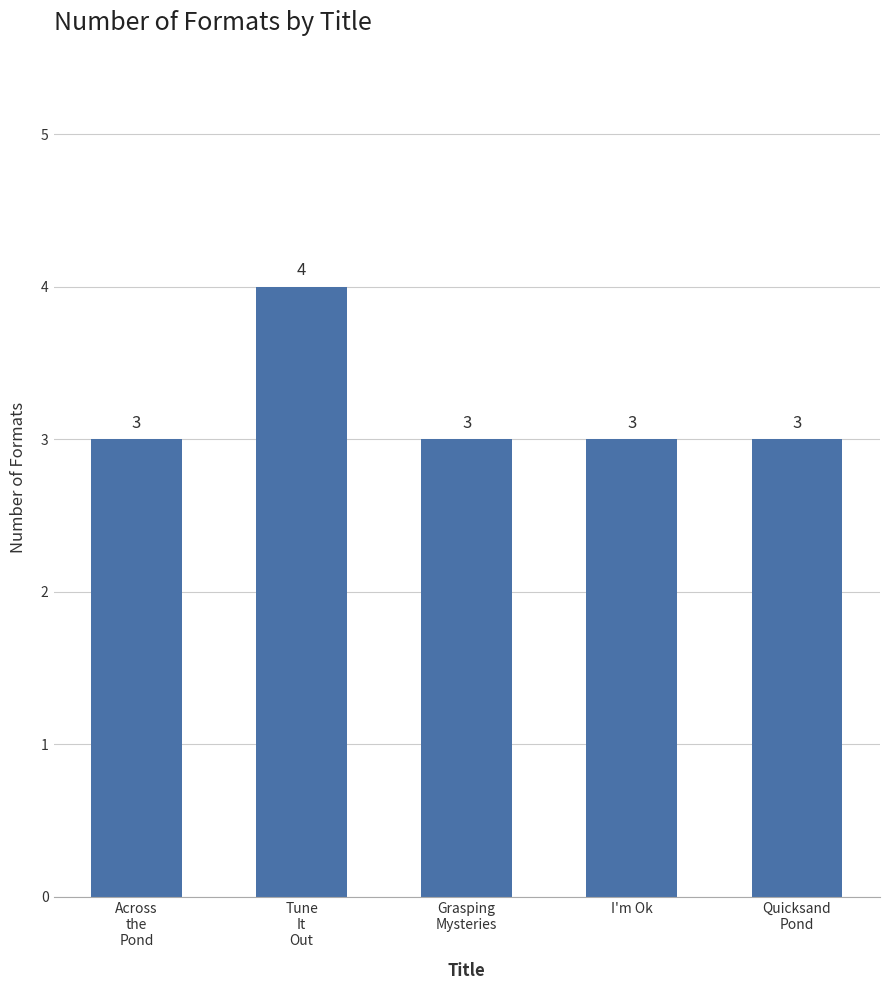

What is the ratio of the value at Grasping
Mysteries to the value at Quicksand
Pond?

1.0